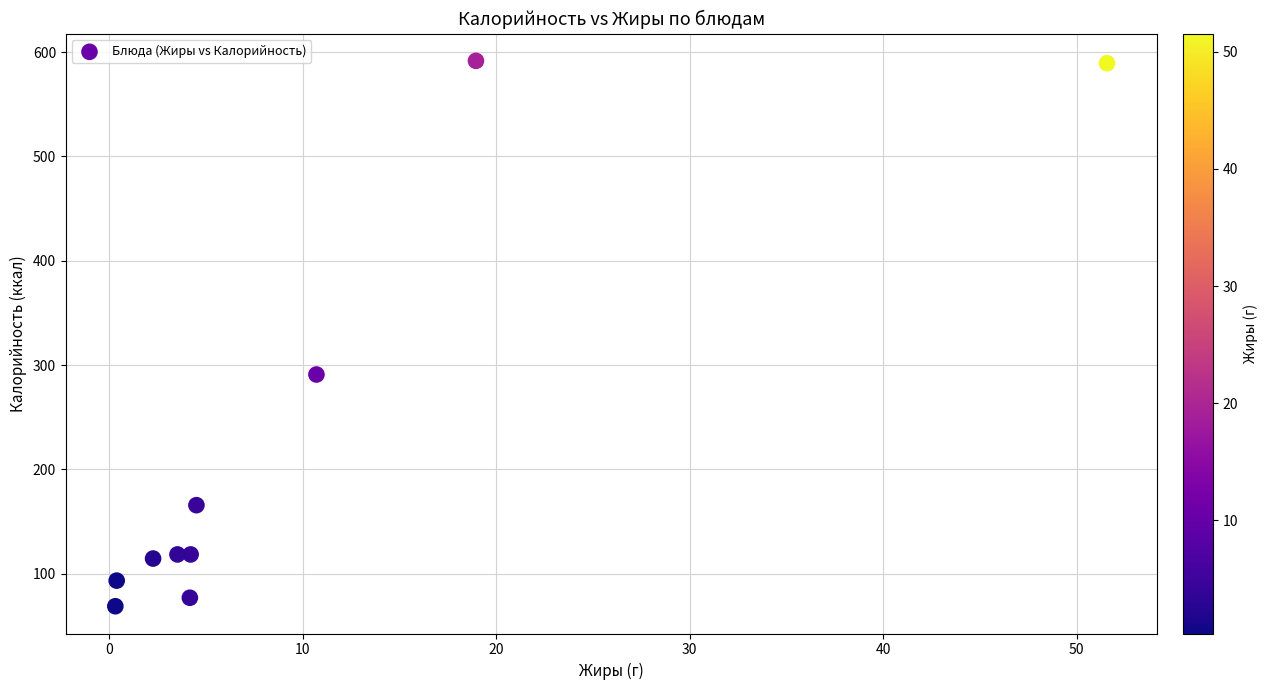

What Y value in the scatter plot is closest to 330?

291.0